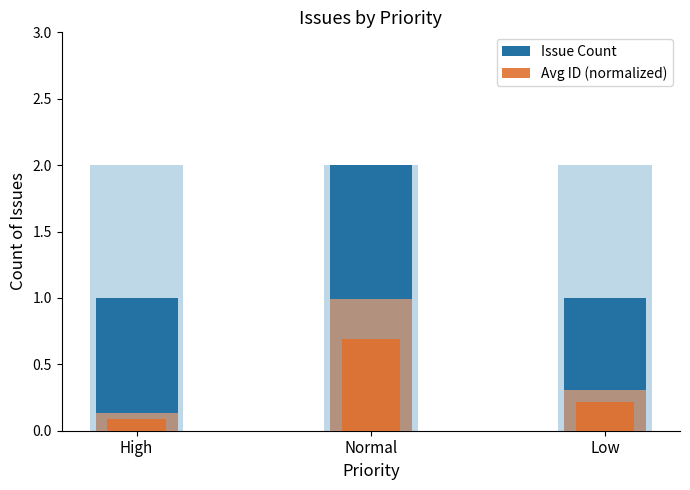

Which series changed the most between Normal and Low?

Issue Count